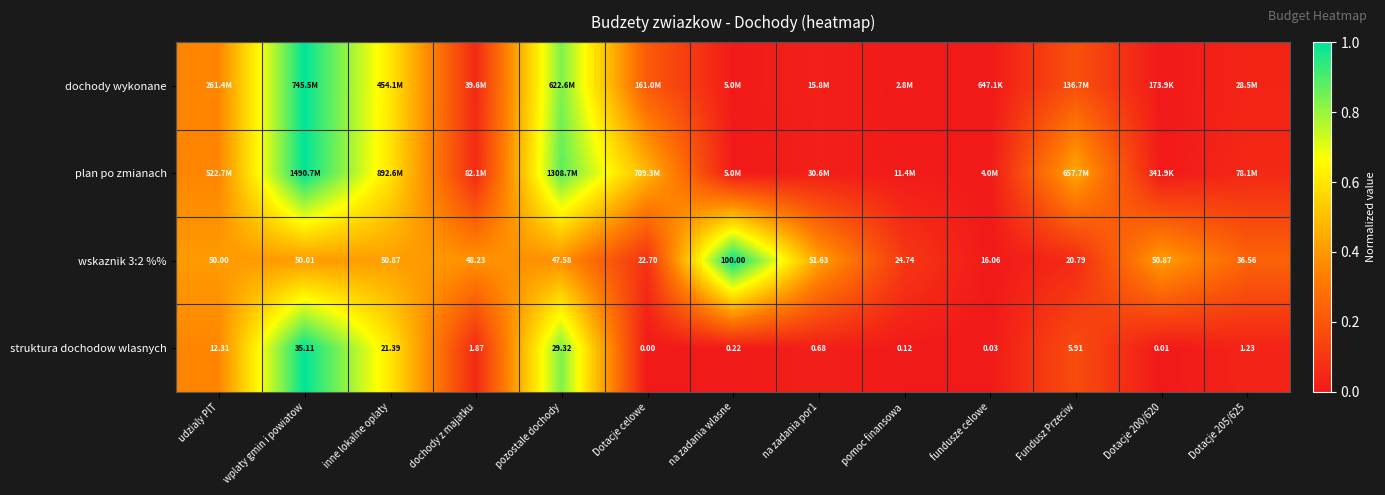

At which label does wskaznik 3:2 %% first exceed 48?

udzialy PIT